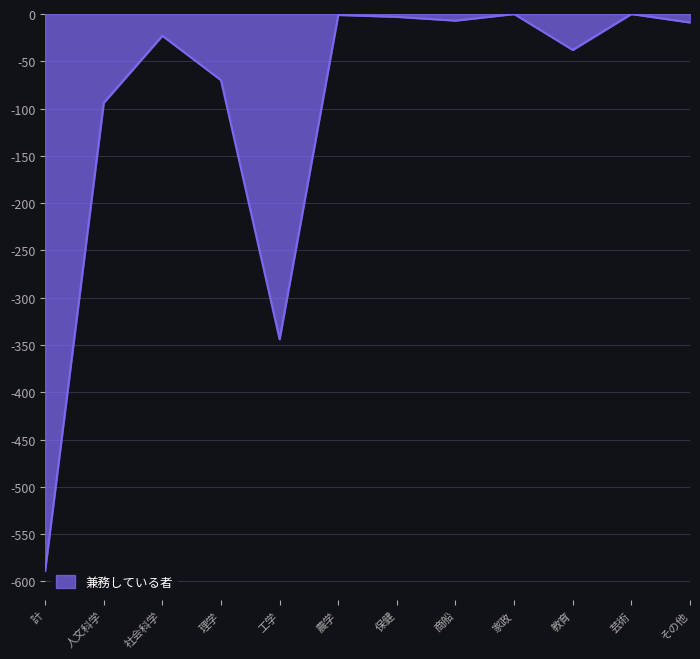

Where is the first local minimum?

工学